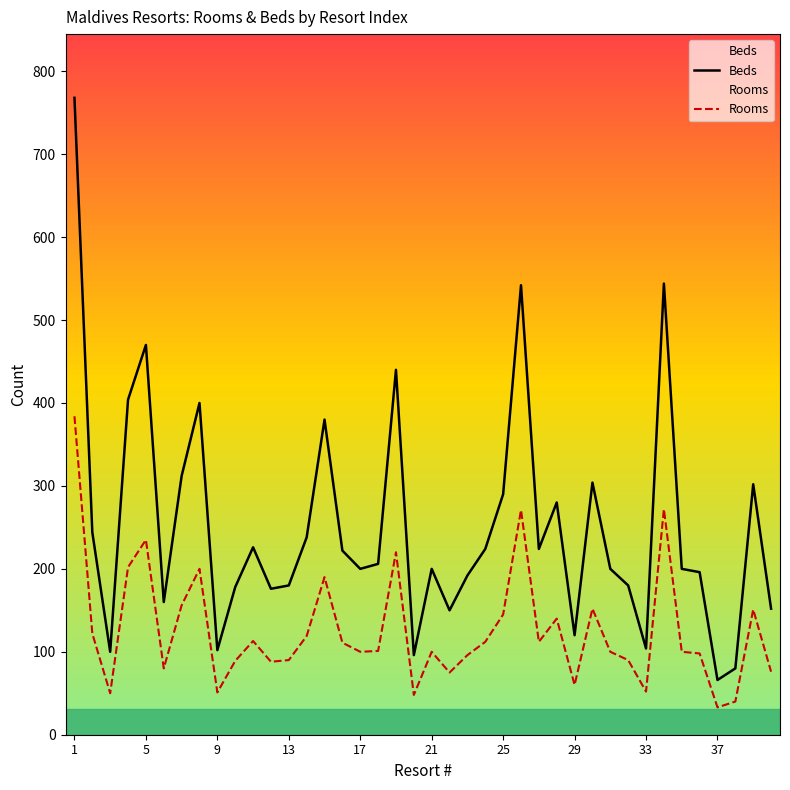

At which label does Rooms reach its peak?

1